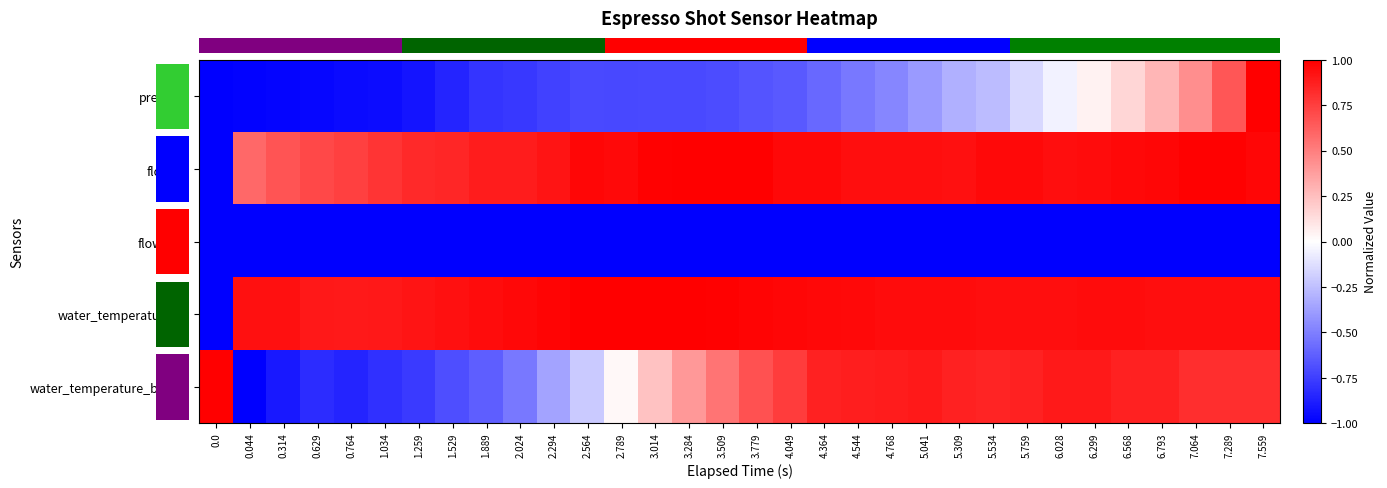

What is the greatest value displayed?

1.0